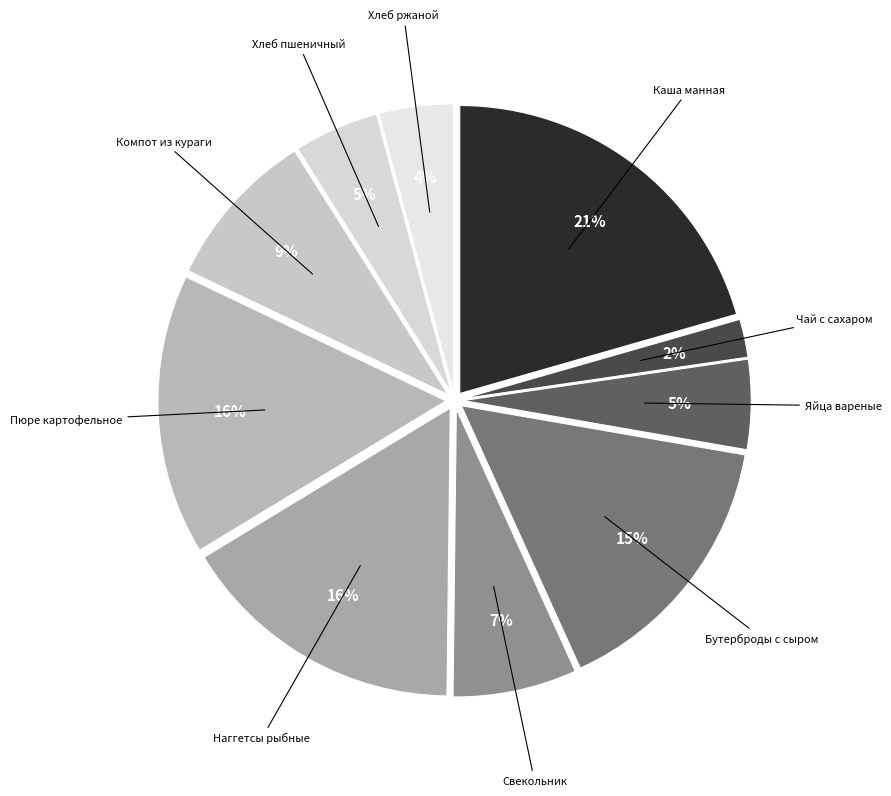

Which slice is the largest?

Каша манная вязкая